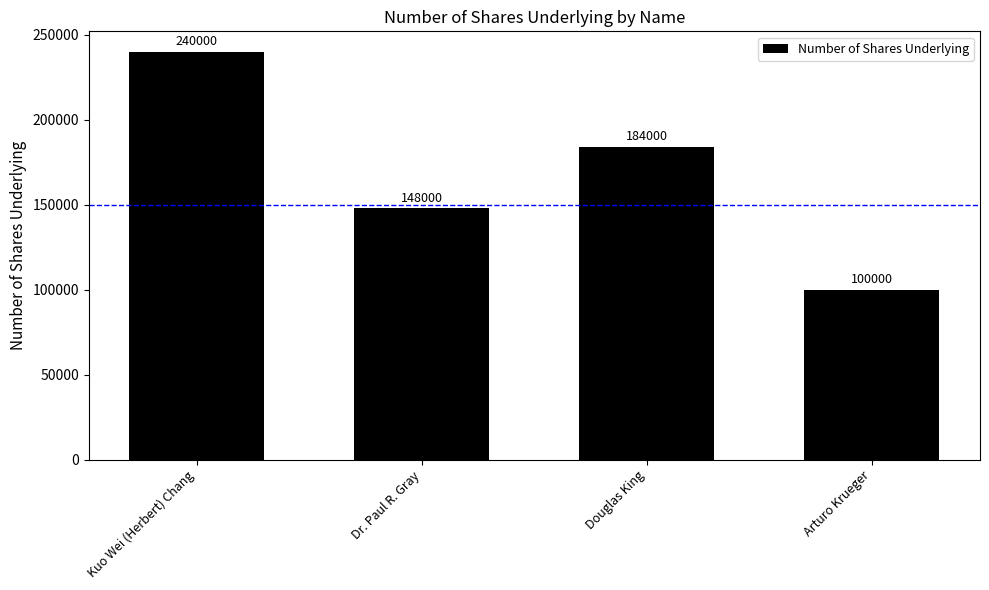

The value at Arturo Krueger is 159926. True or false?

False